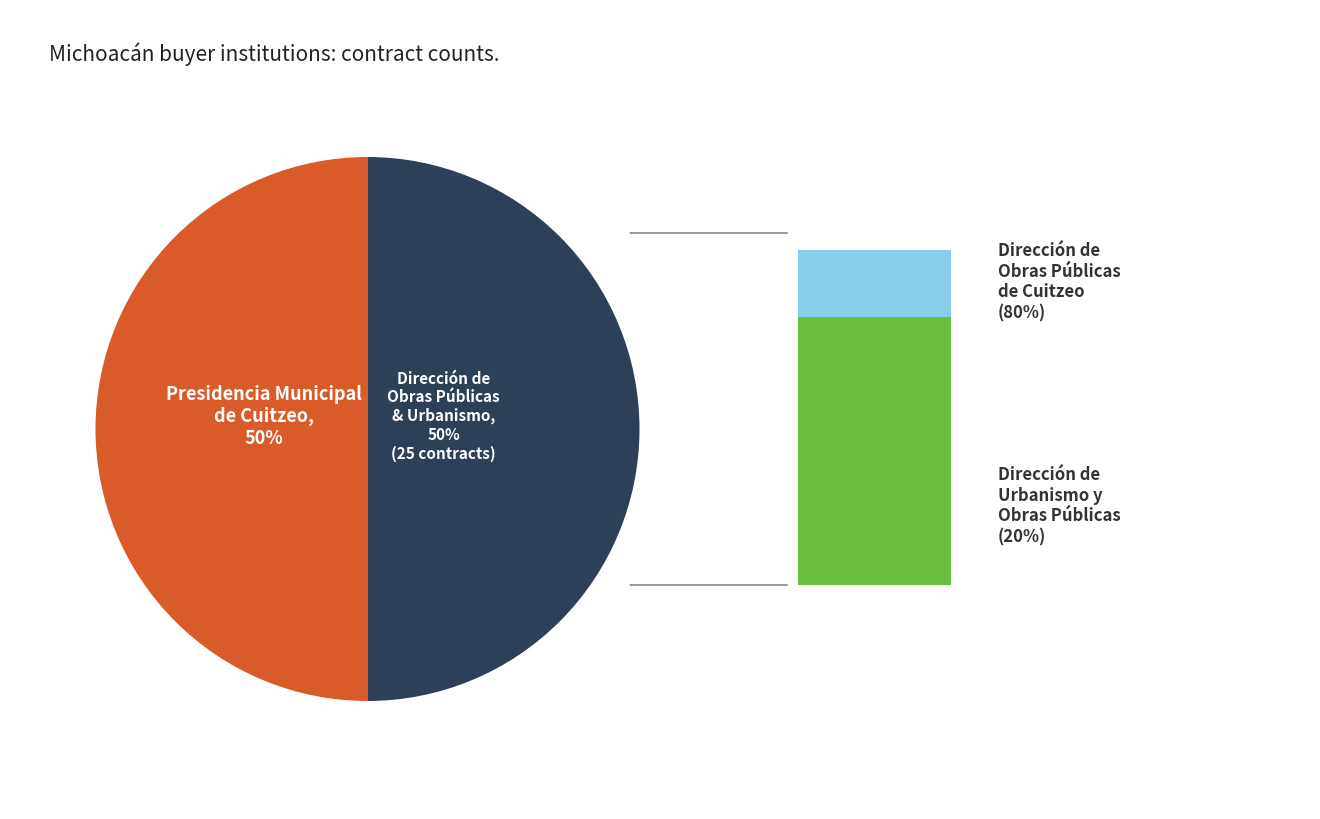

To the nearest percent, what percentage of the pie is Dirección de Urbanismo y Obras Públicas?

10%